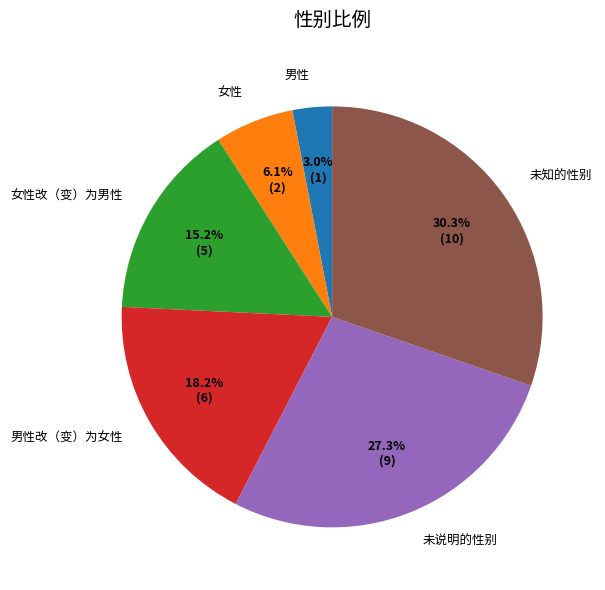

Does 女性改（变）为男性 account for over 50% of the chart?

No